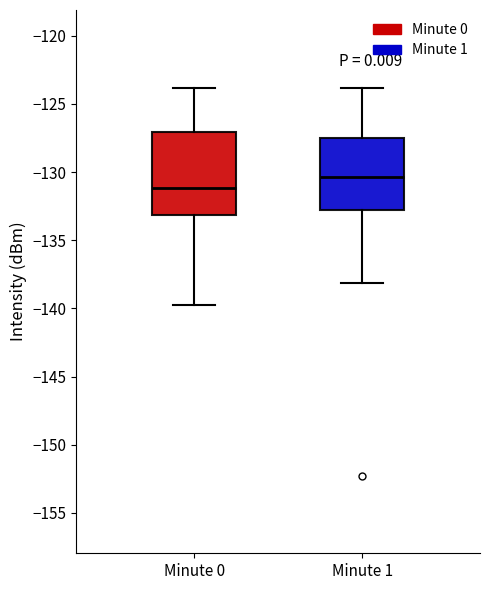

Which box has the lowest median line?

Minute 0